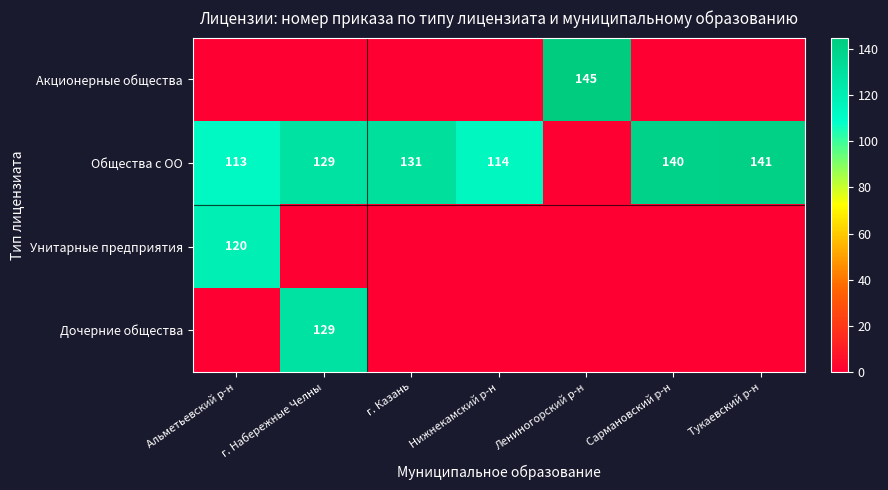

At how many categories does at least one series exceed 43?

7